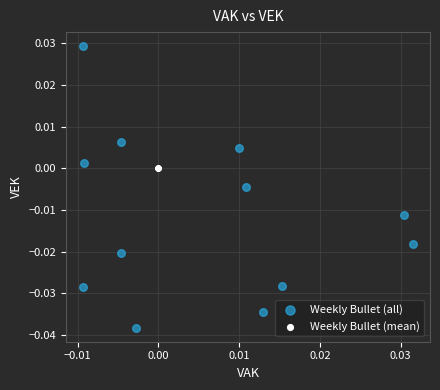

Which series reaches the minimum Y coordinate?

Weekly Bullet (all)